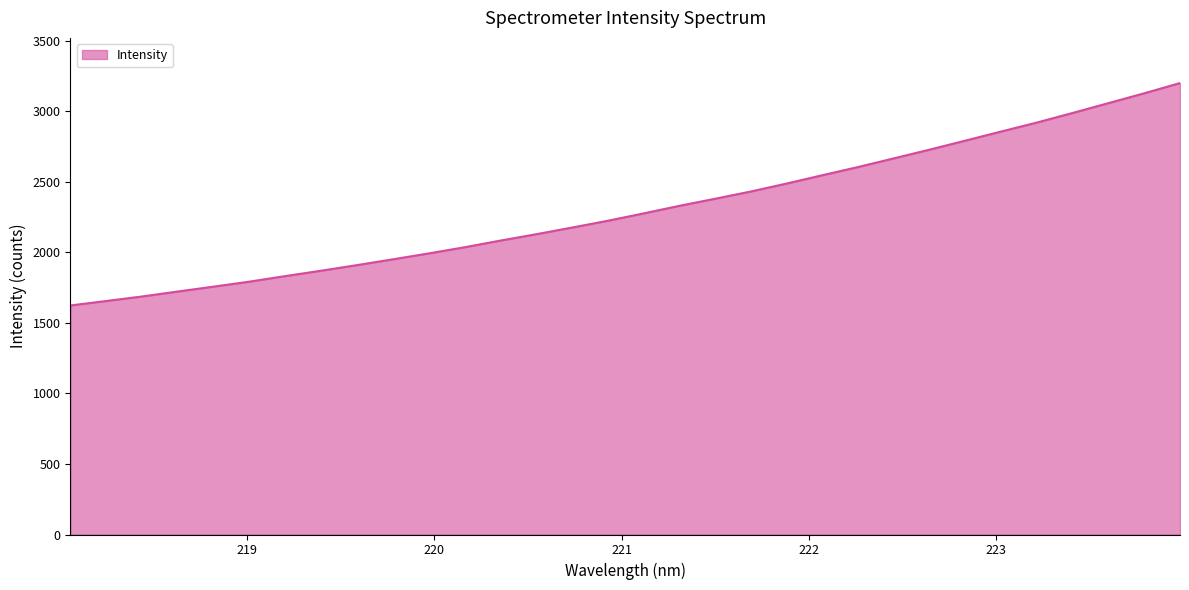

What is the greatest value displayed?

3199.1